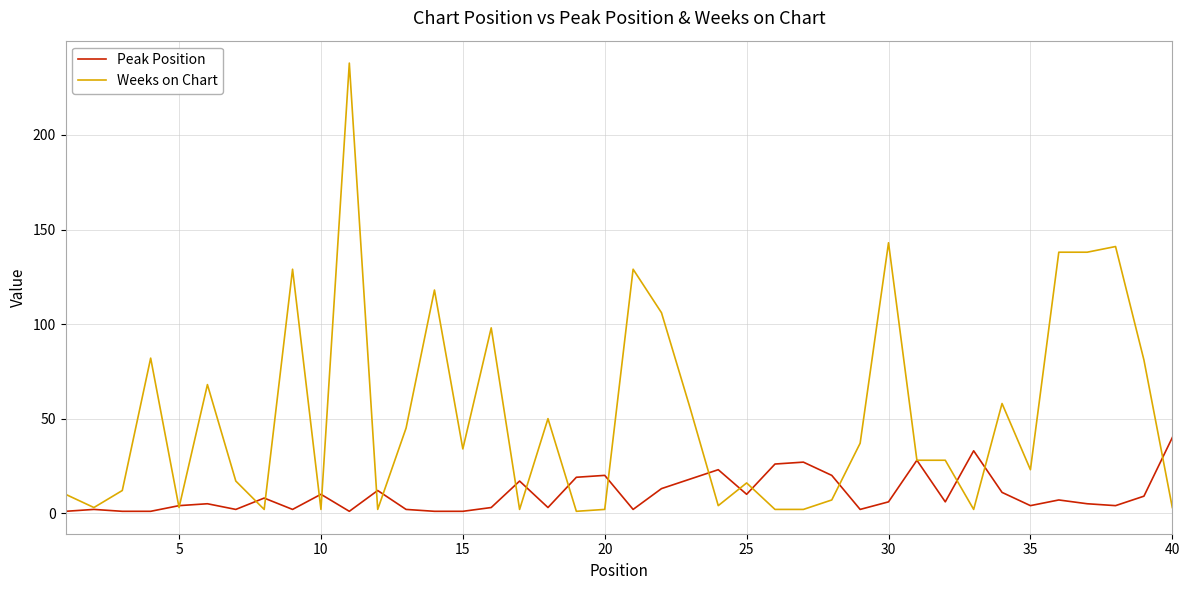

Rank the series by their maximum value, from lowest to highest.

Peak Position, Weeks on Chart